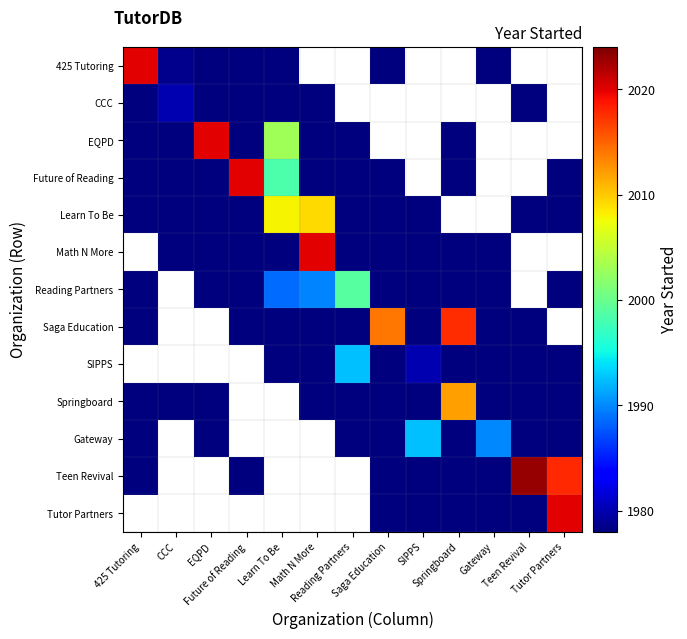

How many series are shown in this chart?

13